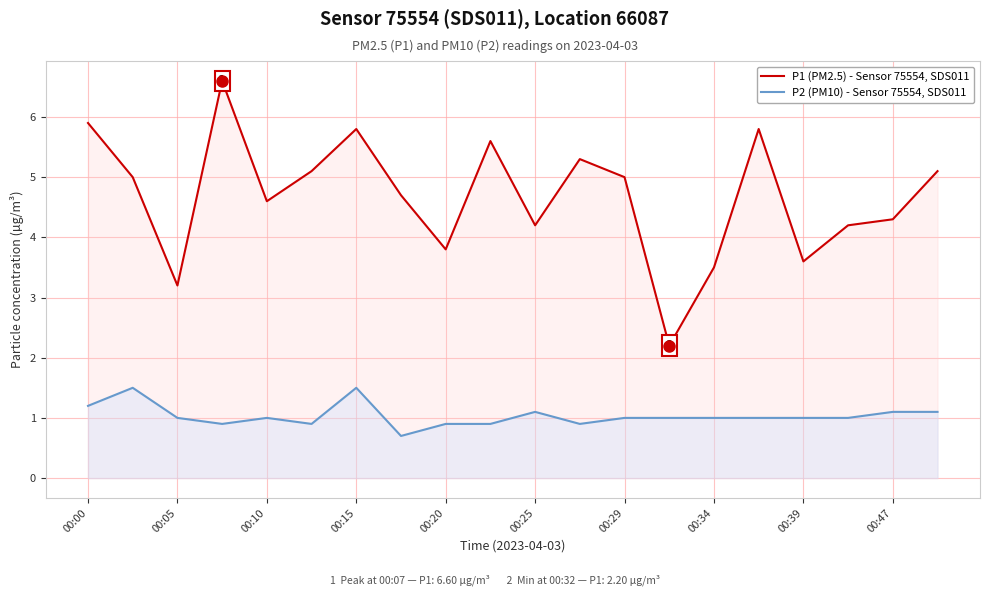

Rank the series by their average value, from lowest to highest.

P2 (PM10) - Sensor 75554, SDS011, P1 (PM2.5) - Sensor 75554, SDS011